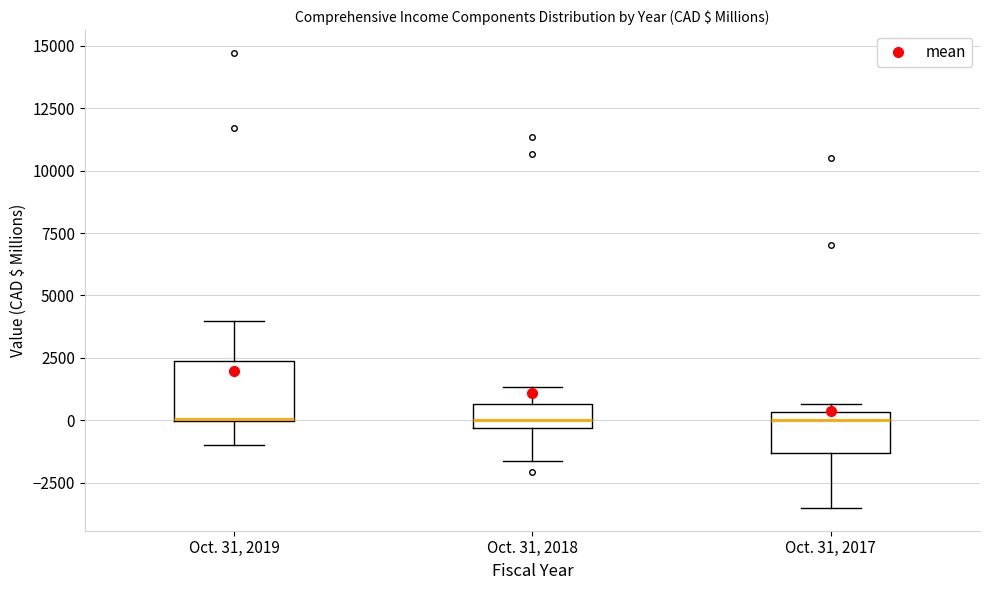

Reading left to right, read every box against the y-axis: the position of its median line, the range the box covers, and the ends of its whiskers. The values are not printed on the chart, so give them approximately, as read against the axis.

Oct. 31, 2019: median 0, box 0 to 2500, whiskers -1000 to 4000
Oct. 31, 2018: median 0, box -500 to 500, whiskers -1500 to 1500
Oct. 31, 2017: median 0, box -1500 to 500, whiskers -3500 to 500 (just above the box's upper edge)